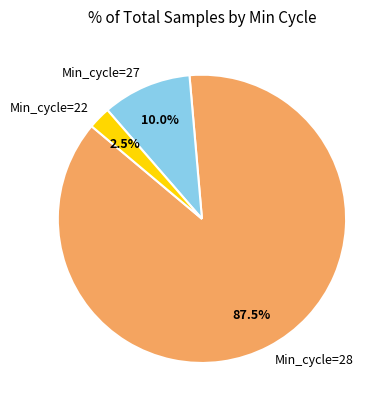

Is Min_cycle=28 the majority of the pie?

Yes